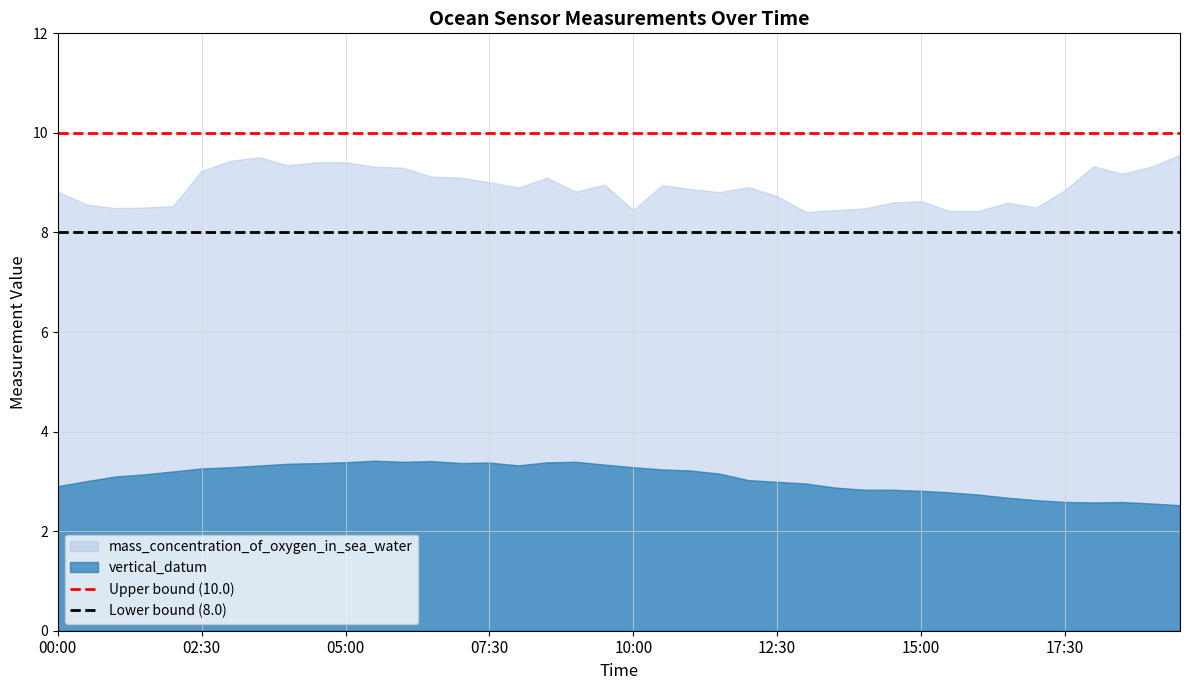

Is the value of Upper bound (10.0) at 15:00 greater than the value of Lower bound (8.0) at 15:00?

Yes